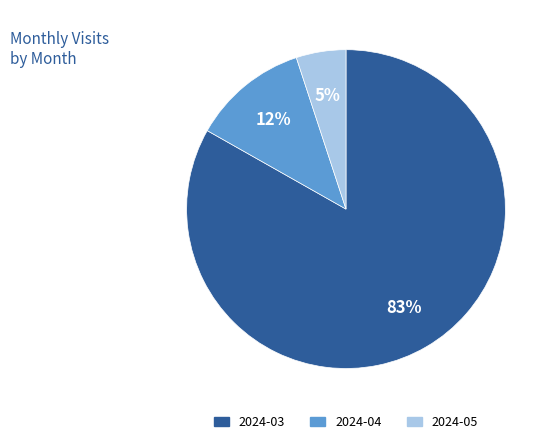

Is the sum of 2024-03 and 2024-04 greater than half?

Yes